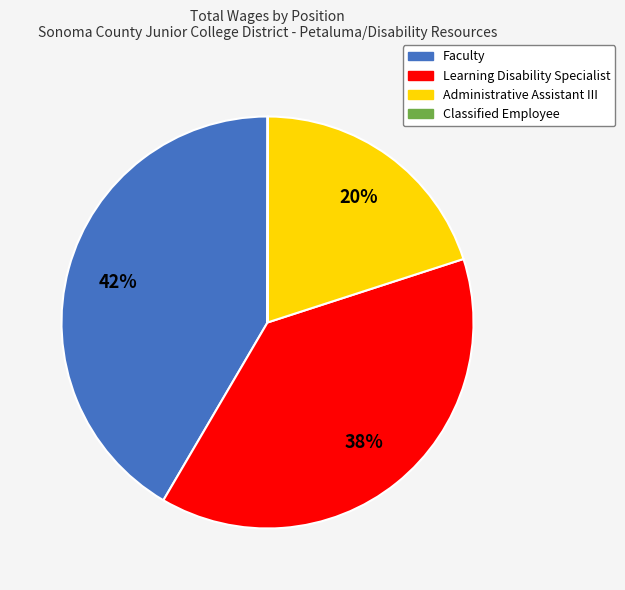

Is it true that Learning Disability Specialist is 38% of the pie?

True